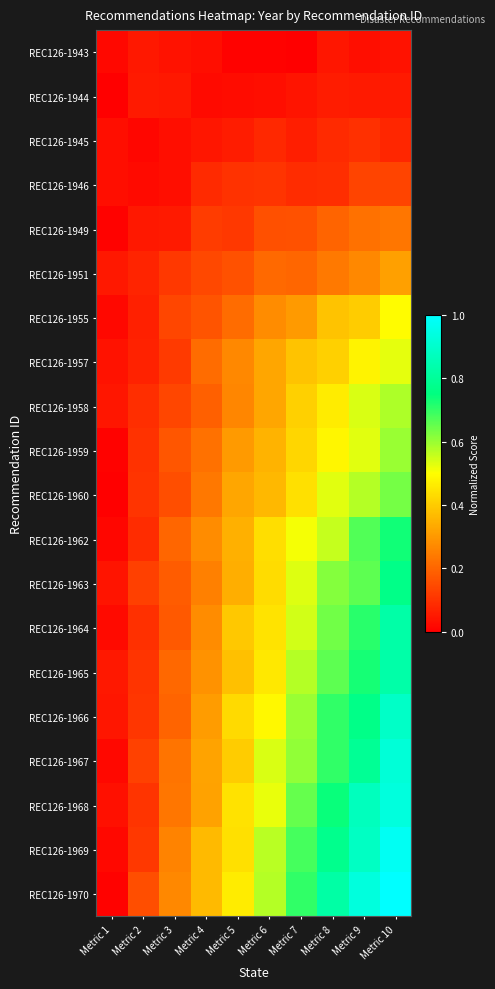

Reading left to right, what are all the values shown in this chart?

REC126-1943: Metric 1=0.0	Metric 2=0.0	Metric 3=0.0	Metric 4=0.0	Metric 5=0.0	Metric 6=0.0	Metric 7=0.0	Metric 8=0.0	Metric 9=0.0	Metric 10=0.0
REC126-1944: Metric 1=0.0	Metric 2=0.1	Metric 3=0.0	Metric 4=0.0	Metric 5=0.0	Metric 6=0.0	Metric 7=0.0	Metric 8=0.1	Metric 9=0.1	Metric 10=0.1
REC126-1945: Metric 1=0.0	Metric 2=0.0	Metric 3=0.0	Metric 4=0.0	Metric 5=0.1	Metric 6=0.1	Metric 7=0.1	Metric 8=0.1	Metric 9=0.1	Metric 10=0.1
REC126-1946: Metric 1=0.0	Metric 2=0.0	Metric 3=0.0	Metric 4=0.1	Metric 5=0.1	Metric 6=0.1	Metric 7=0.1	Metric 8=0.1	Metric 9=0.1	Metric 10=0.1
REC126-1949: Metric 1=0.0	Metric 2=0.0	Metric 3=0.1	Metric 4=0.1	Metric 5=0.1	Metric 6=0.2	Metric 7=0.2	Metric 8=0.2	Metric 9=0.2	Metric 10=0.2
REC126-1951: Metric 1=0.0	Metric 2=0.1	Metric 3=0.1	Metric 4=0.1	Metric 5=0.2	Metric 6=0.2	Metric 7=0.2	Metric 8=0.2	Metric 9=0.3	Metric 10=0.3
REC126-1955: Metric 1=0.0	Metric 2=0.1	Metric 3=0.1	Metric 4=0.2	Metric 5=0.2	Metric 6=0.3	Metric 7=0.3	Metric 8=0.4	Metric 9=0.4	Metric 10=0.5
REC126-1957: Metric 1=0.0	Metric 2=0.1	Metric 3=0.1	Metric 4=0.2	Metric 5=0.3	Metric 6=0.3	Metric 7=0.4	Metric 8=0.4	Metric 9=0.5	Metric 10=0.5
REC126-1958: Metric 1=0.0	Metric 2=0.1	Metric 3=0.1	Metric 4=0.2	Metric 5=0.3	Metric 6=0.3	Metric 7=0.4	Metric 8=0.5	Metric 9=0.5	Metric 10=0.6
REC126-1959: Metric 1=0.0	Metric 2=0.1	Metric 3=0.2	Metric 4=0.2	Metric 5=0.3	Metric 6=0.4	Metric 7=0.4	Metric 8=0.5	Metric 9=0.5	Metric 10=0.6
REC126-1960: Metric 1=0.0	Metric 2=0.1	Metric 3=0.2	Metric 4=0.2	Metric 5=0.3	Metric 6=0.4	Metric 7=0.4	Metric 8=0.5	Metric 9=0.6	Metric 10=0.6
REC126-1962: Metric 1=0.0	Metric 2=0.1	Metric 3=0.2	Metric 4=0.3	Metric 5=0.3	Metric 6=0.4	Metric 7=0.5	Metric 8=0.6	Metric 9=0.7	Metric 10=0.7
REC126-1963: Metric 1=0.0	Metric 2=0.1	Metric 3=0.2	Metric 4=0.3	Metric 5=0.3	Metric 6=0.4	Metric 7=0.5	Metric 8=0.6	Metric 9=0.7	Metric 10=0.8
REC126-1964: Metric 1=0.0	Metric 2=0.1	Metric 3=0.2	Metric 4=0.3	Metric 5=0.4	Metric 6=0.4	Metric 7=0.5	Metric 8=0.6	Metric 9=0.7	Metric 10=0.8
REC126-1965: Metric 1=0.0	Metric 2=0.1	Metric 3=0.2	Metric 4=0.3	Metric 5=0.4	Metric 6=0.5	Metric 7=0.6	Metric 8=0.7	Metric 9=0.7	Metric 10=0.8
REC126-1966: Metric 1=0.0	Metric 2=0.1	Metric 3=0.2	Metric 4=0.3	Metric 5=0.4	Metric 6=0.5	Metric 7=0.6	Metric 8=0.7	Metric 9=0.8	Metric 10=0.9
REC126-1967: Metric 1=0.0	Metric 2=0.1	Metric 3=0.2	Metric 4=0.3	Metric 5=0.4	Metric 6=0.5	Metric 7=0.6	Metric 8=0.7	Metric 9=0.8	Metric 10=0.9
REC126-1968: Metric 1=0.0	Metric 2=0.1	Metric 3=0.2	Metric 4=0.3	Metric 5=0.4	Metric 6=0.5	Metric 7=0.7	Metric 8=0.7	Metric 9=0.9	Metric 10=0.9
REC126-1969: Metric 1=0.0	Metric 2=0.1	Metric 3=0.3	Metric 4=0.4	Metric 5=0.4	Metric 6=0.6	Metric 7=0.7	Metric 8=0.8	Metric 9=0.9	Metric 10=1.0
REC126-1970: Metric 1=0.0	Metric 2=0.2	Metric 3=0.3	Metric 4=0.4	Metric 5=0.5	Metric 6=0.6	Metric 7=0.7	Metric 8=0.8	Metric 9=0.9	Metric 10=1.0